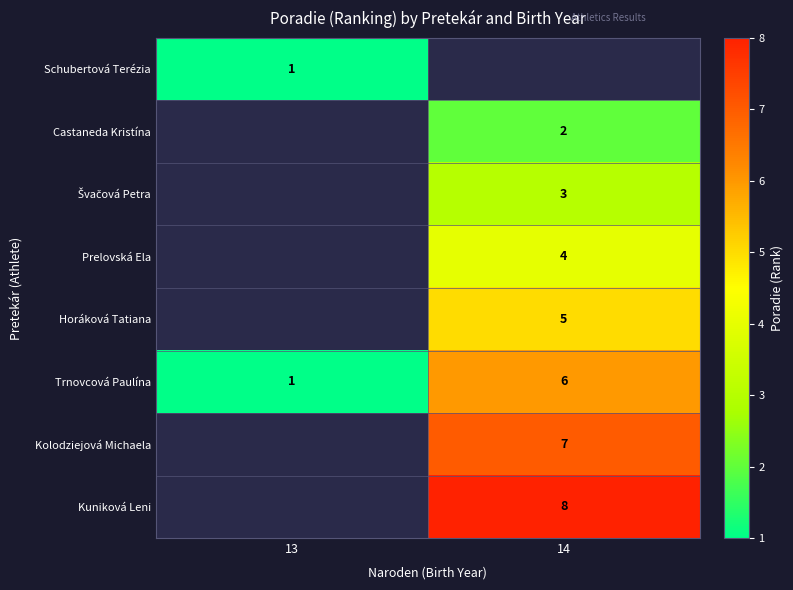

True or false: Prelovská Ela has a value of 4 at 14.

True